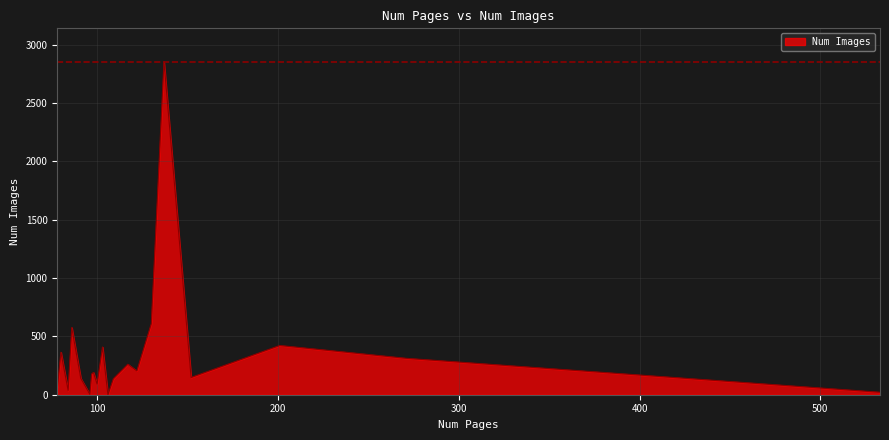

What is the maximum value shown in the chart?

2856